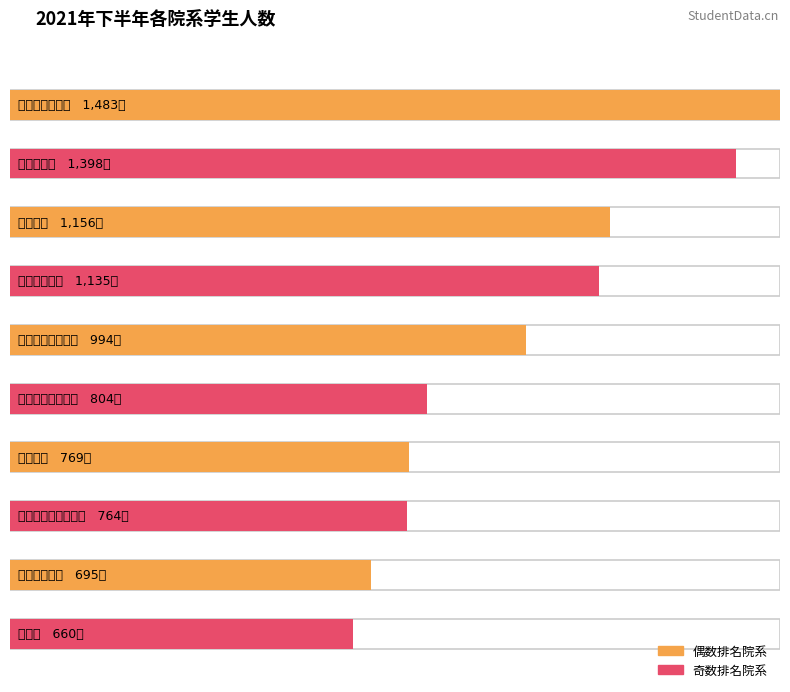

Between 资源与环境科学学院 and 外国语言文学学院, which is larger?

资源与环境科学学院